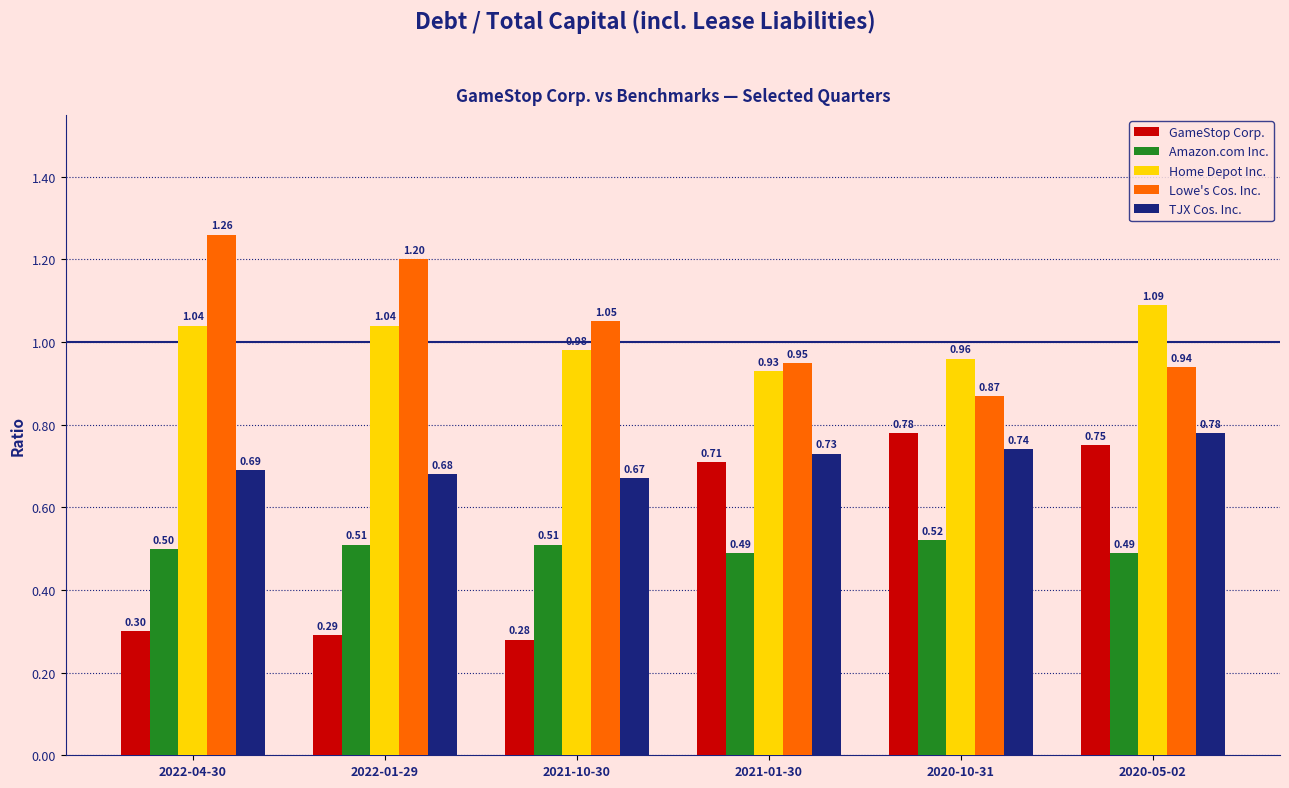

What is the sum of all TJX Cos. Inc. values?

4.3